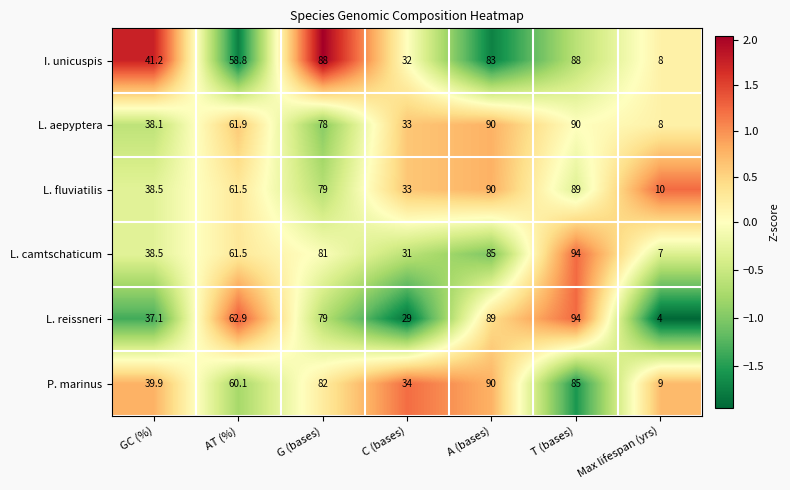

What is the approximate value of P. marinus at AT (%)?

60.1